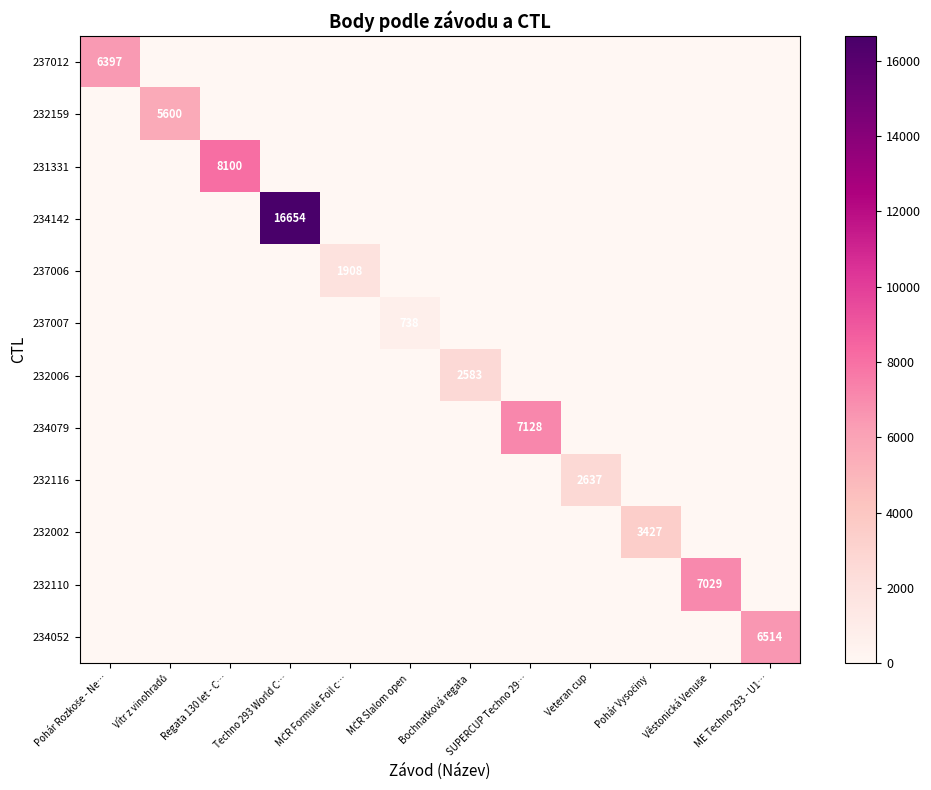

How many values in the 232116 series exceed 0?

1